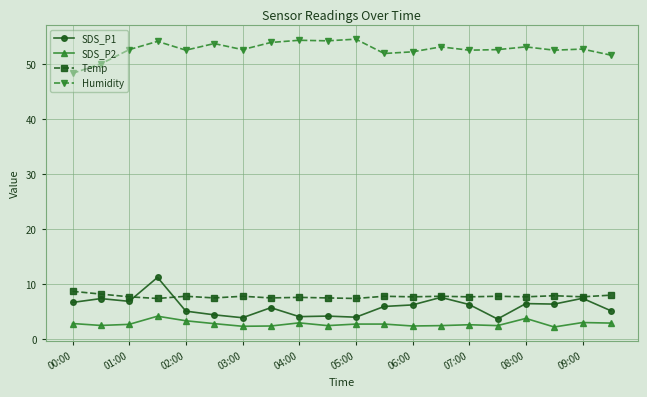

Which series has the largest total across all categories?

Humidity